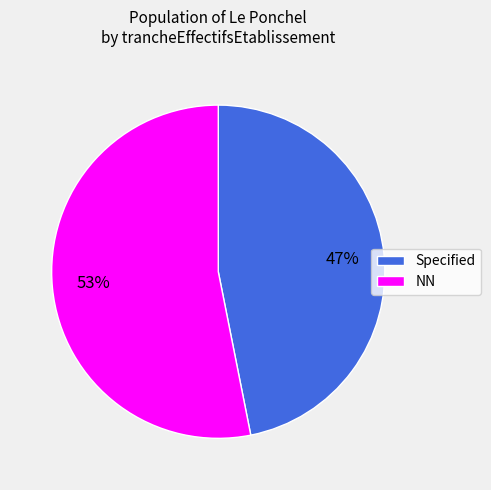

To the nearest percent, what is the difference between the largest and smallest slice percentages?

6%